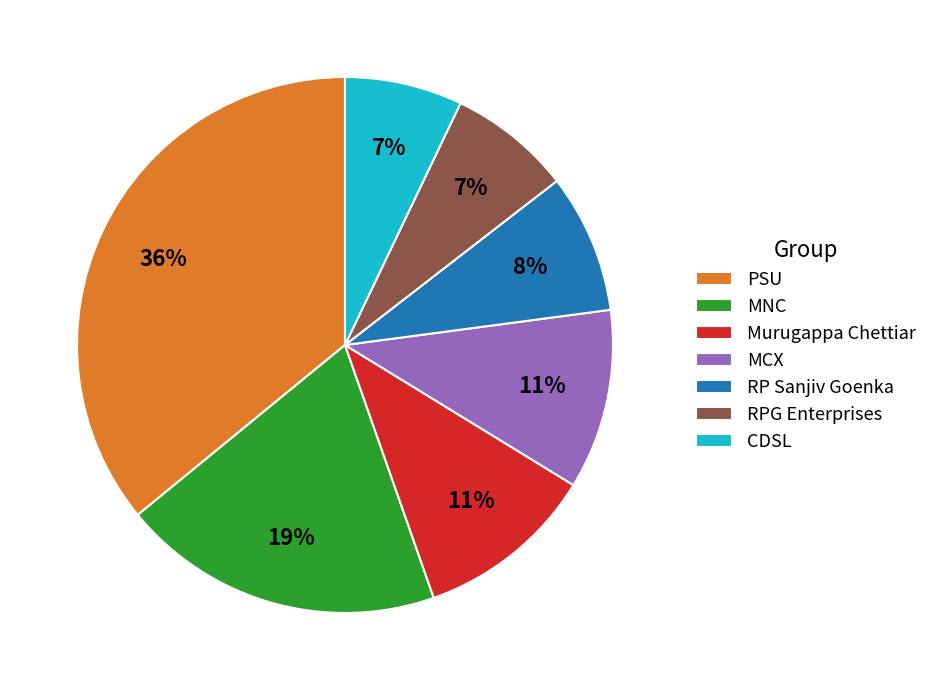

To the nearest percent, what is the combined percentage of RP Sanjiv Goenka and MCX?

19%